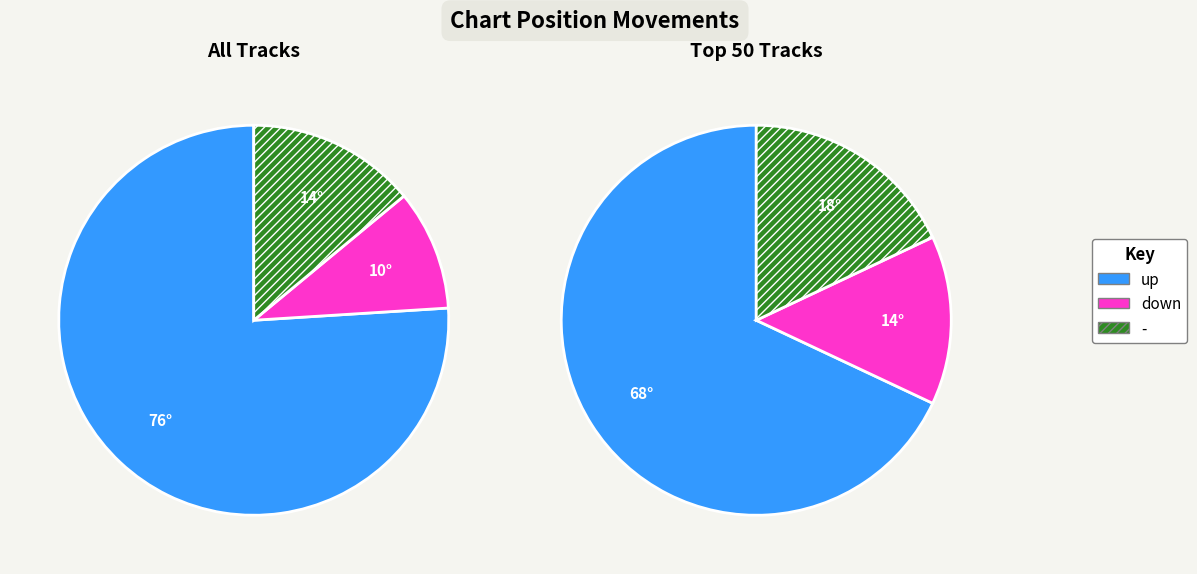

Is it true that - is 24% of the pie?

False